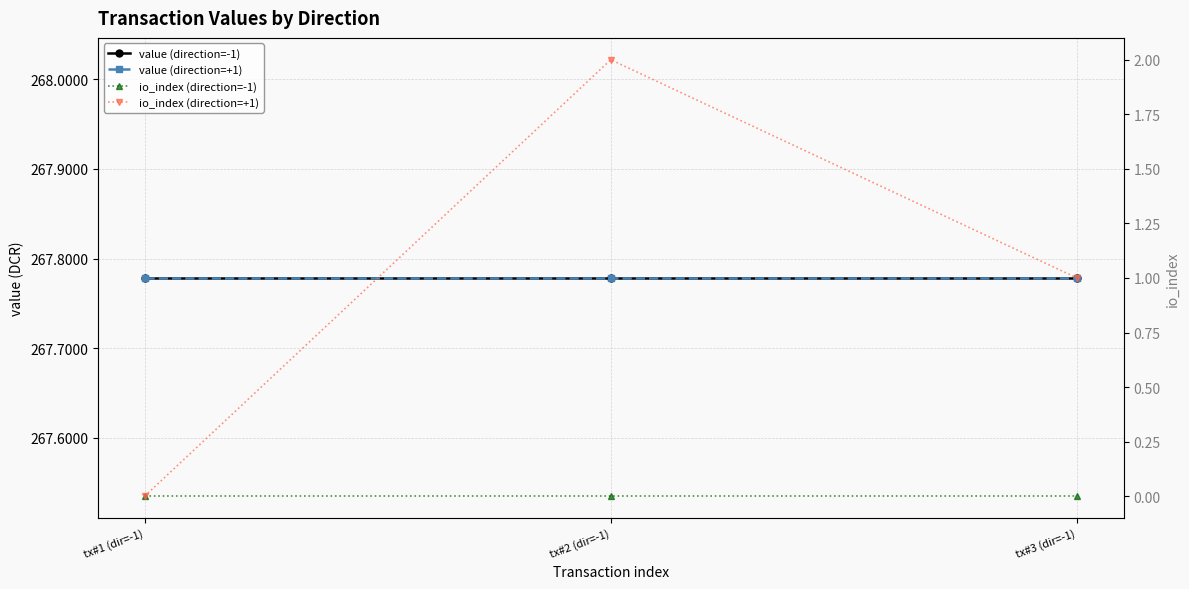

Count the number of data series in this chart.

4